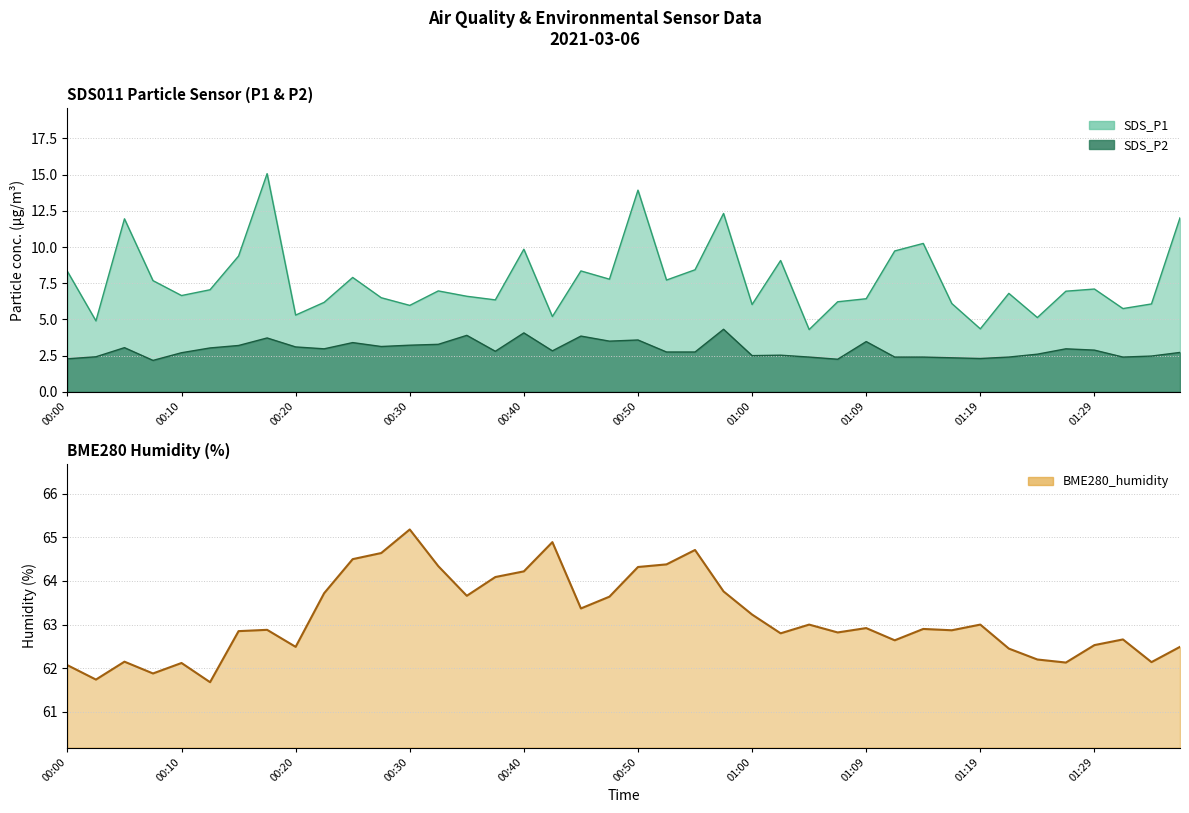

Is the value of BME280_humidity at 01:24 greater than the value of SDS_P2 at 00:42?

Yes